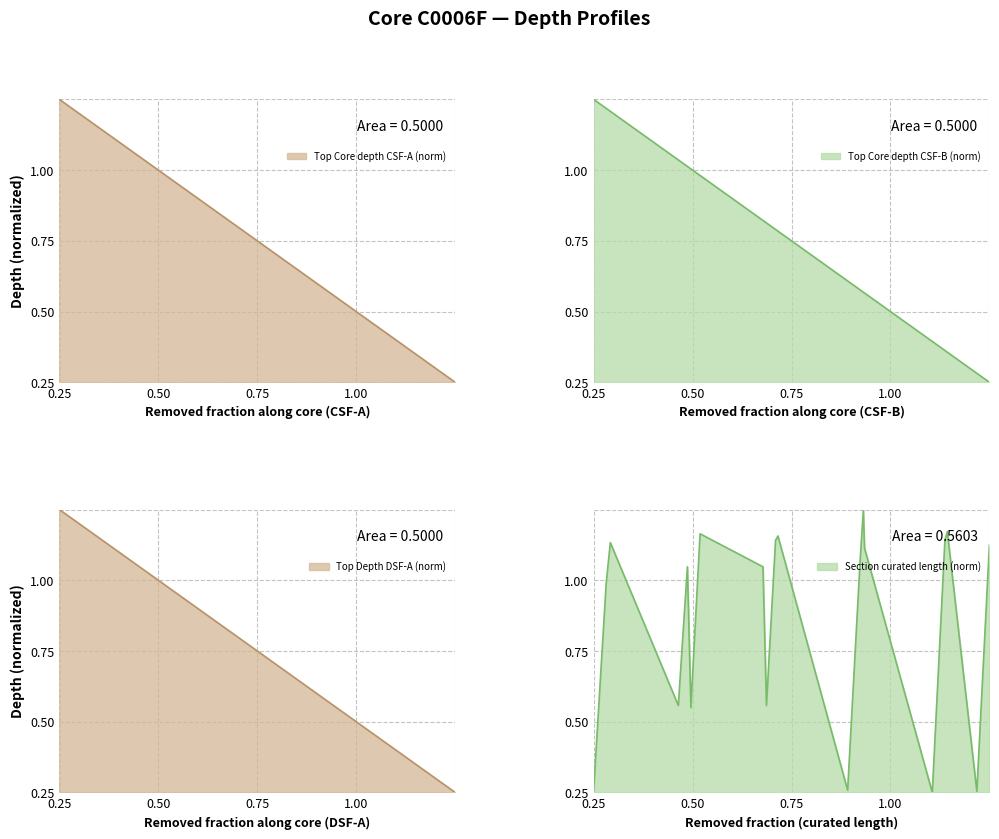

True or false: Top Core depth CSF-B and Section curated length intersect in this chart.

True